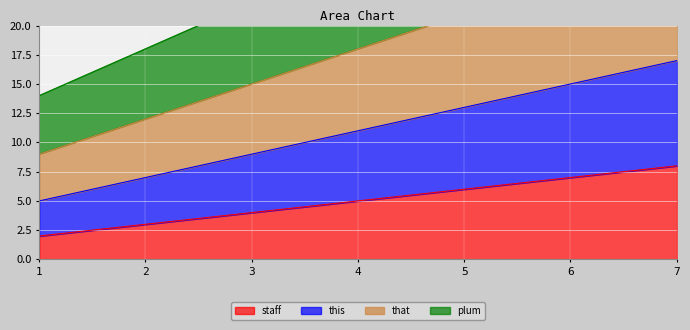

Which series changed the most between 3 and 4?

plum